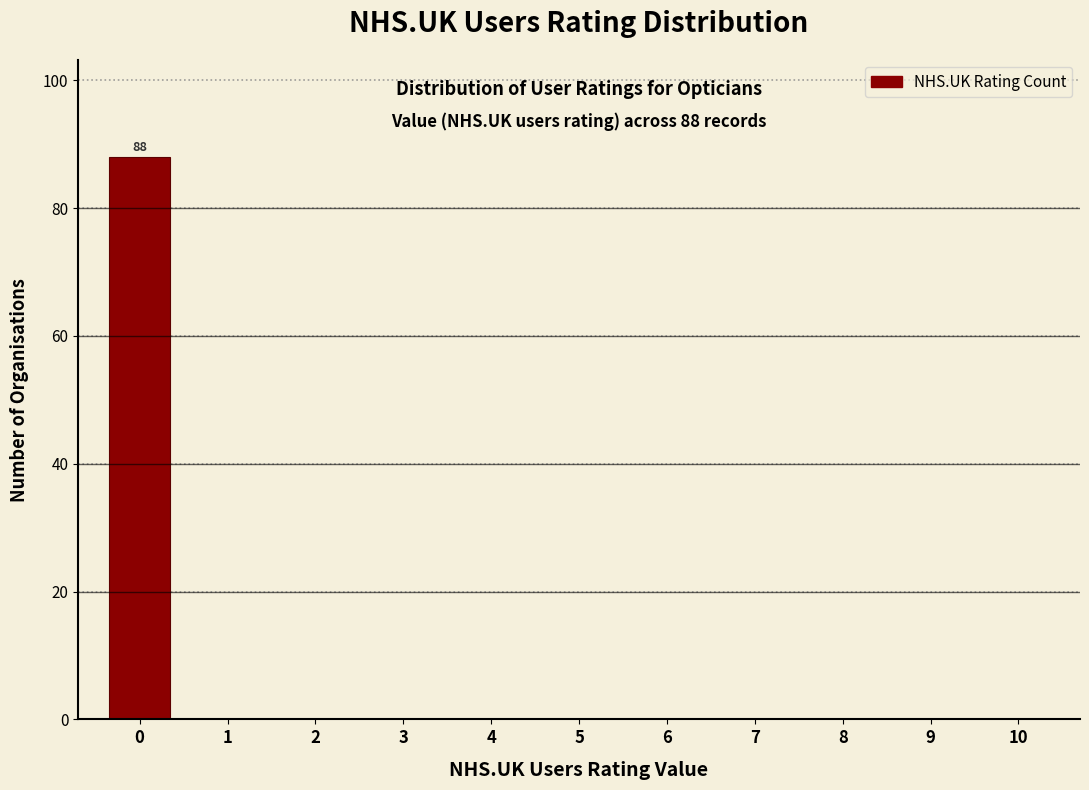

Reading left to right, list all the values displayed in this chart.

0=88	1=0	2=0	3=0	4=0	5=0	6=0	7=0	8=0	9=0	10=0